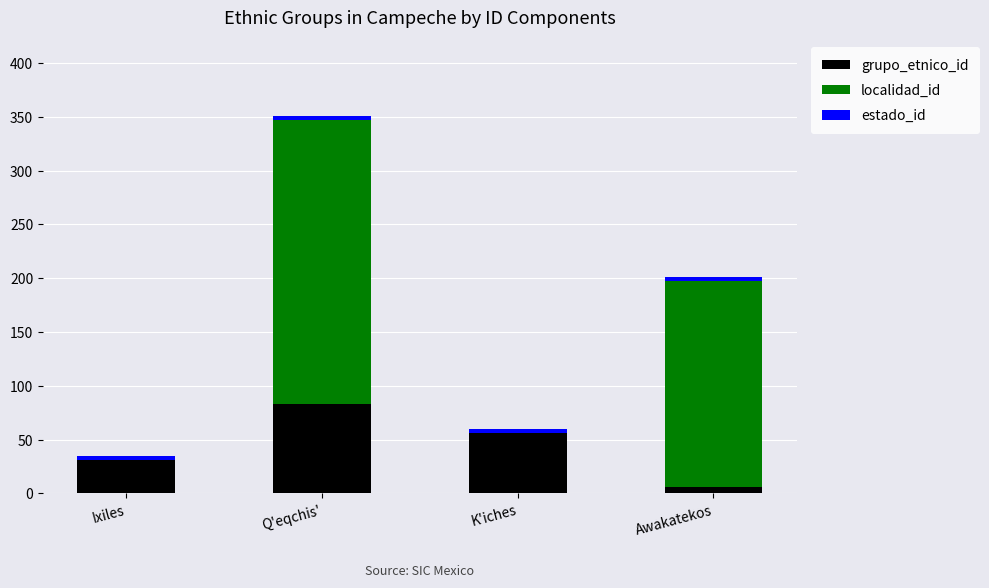

At which category is the sum across all series the highest?

Q'eqchis'